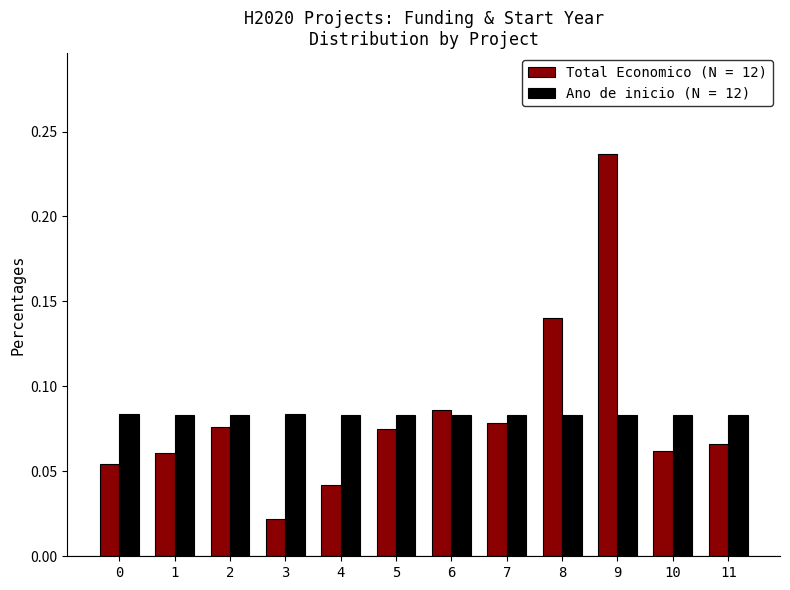

Is it true that Total Economico (N = 12) equals 0.4 at 9?

False